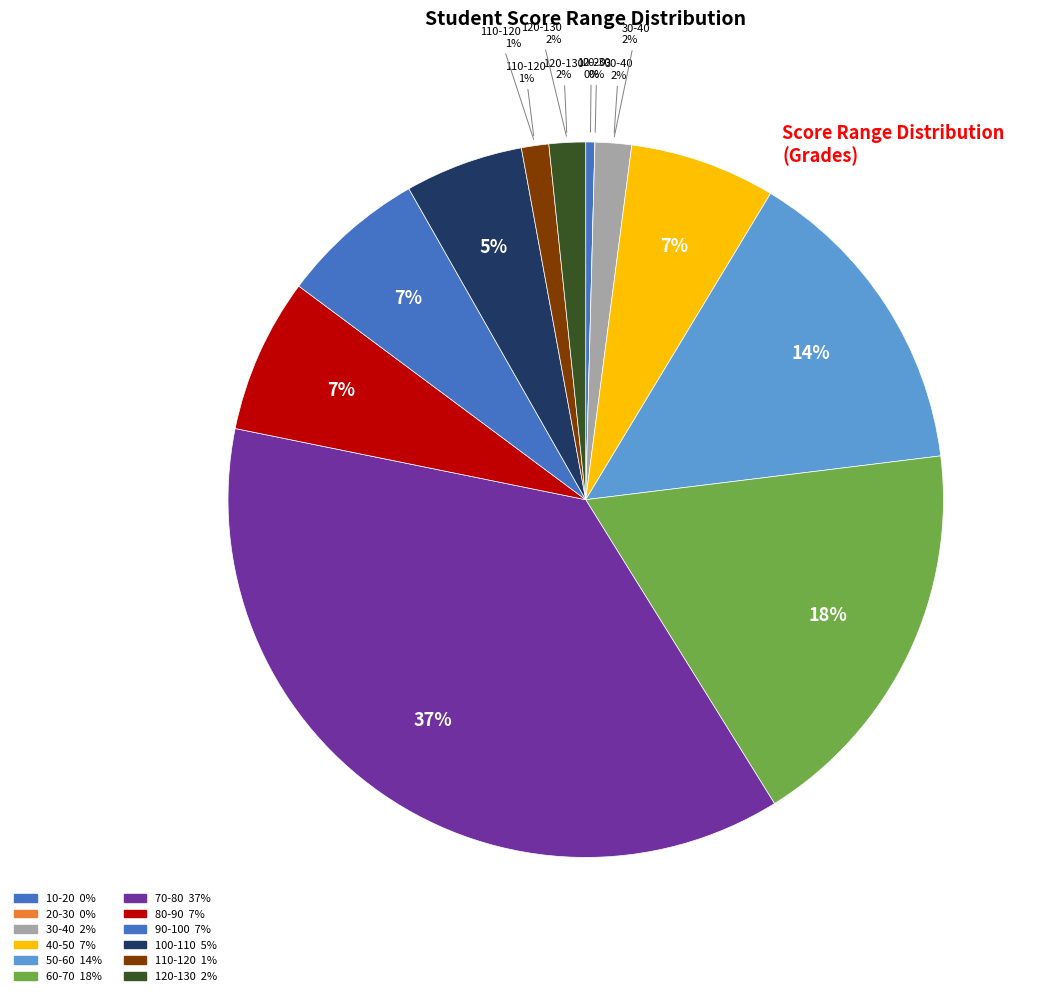

To the nearest percent, what is the combined percentage of 120-130 and 70-80?

39%